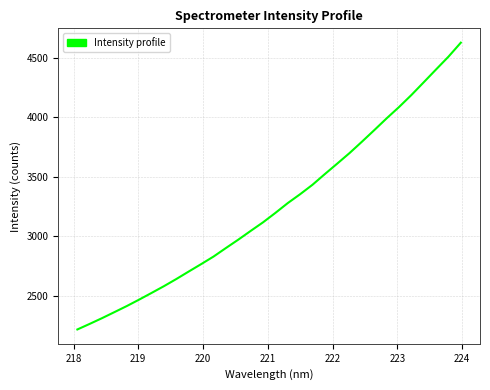

How many lines are shown in the chart?

1